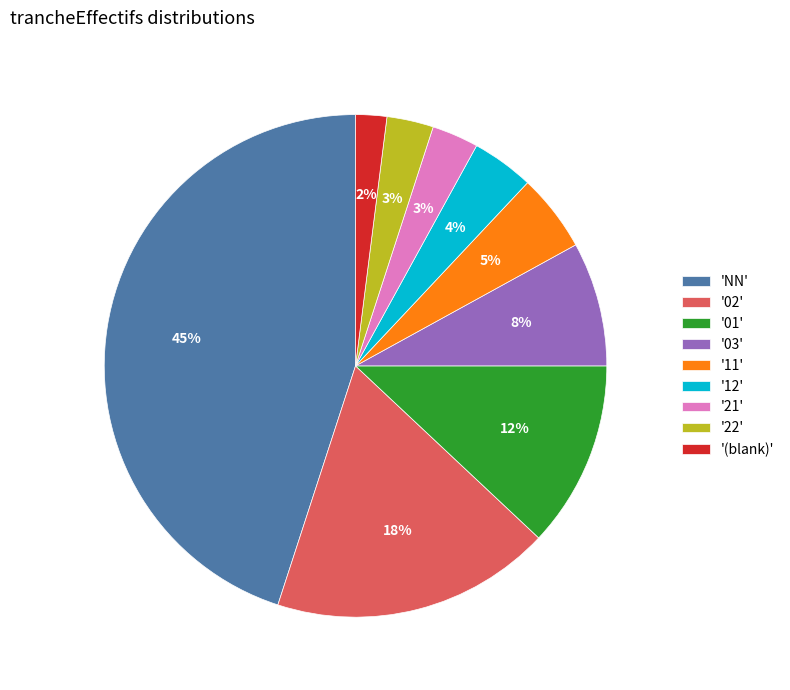

True or false: '(blank)' accounts for 2% of the total.

True